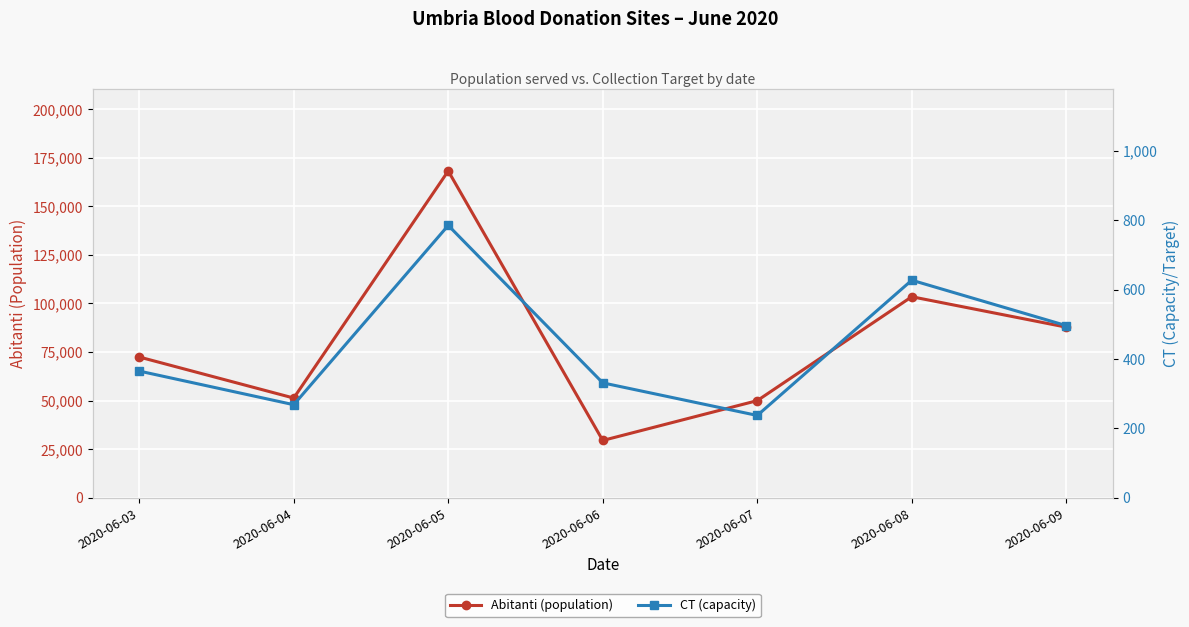

Which series changed the most between 2020-06-06 and 2020-06-07?

Abitanti (population)